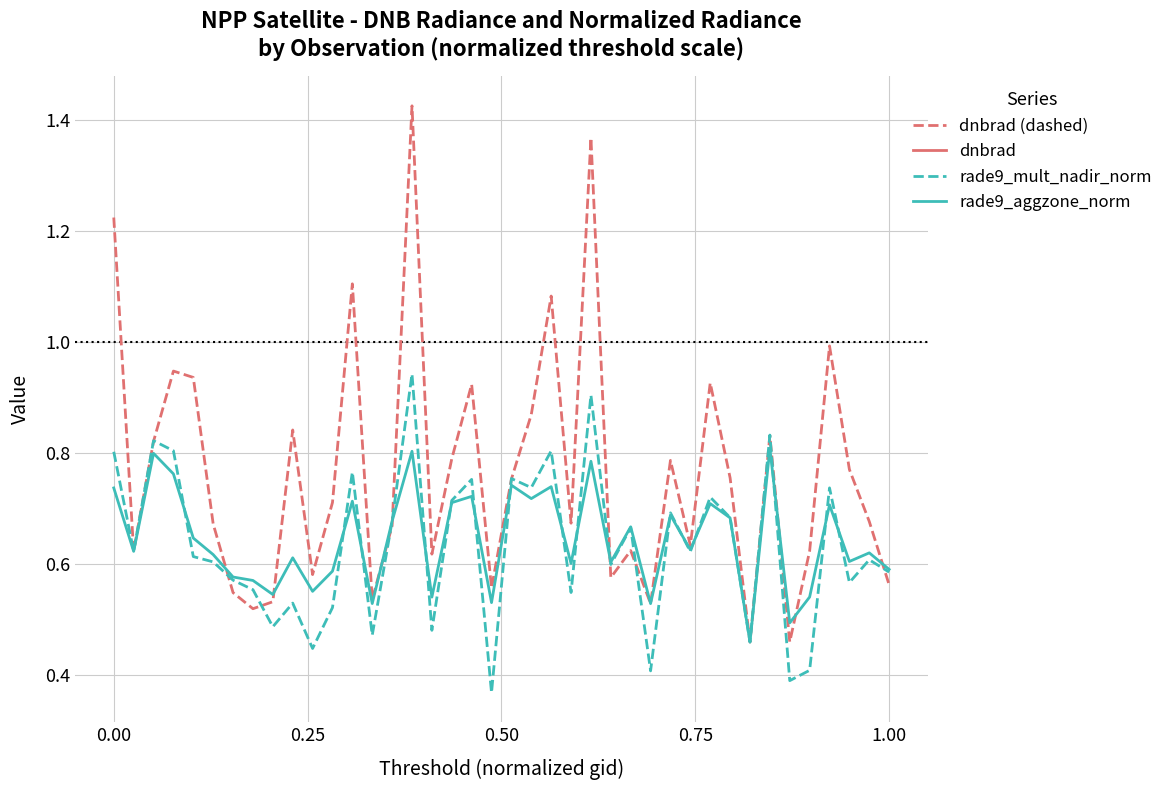

Rank the series by their maximum value, from lowest to highest.

rade9_aggzone_norm, rade9_mult_nadir_norm, dnbrad